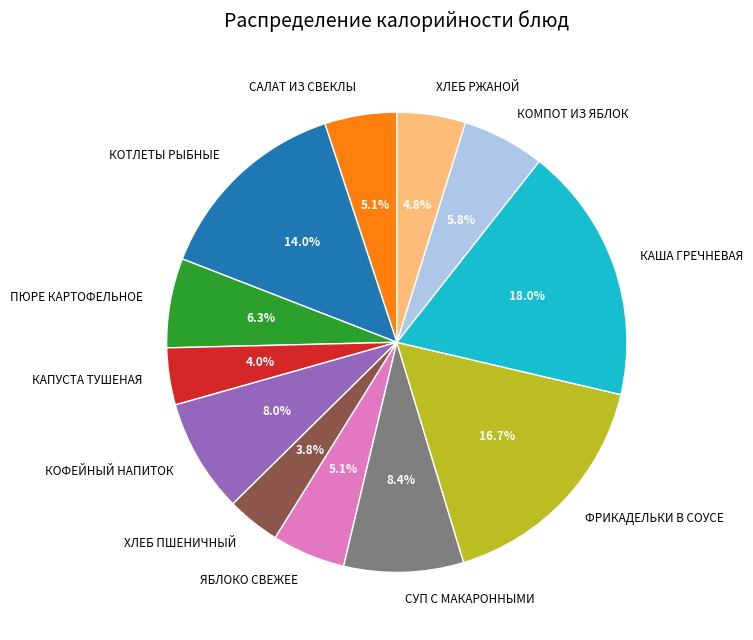

What is the largest slice in the pie chart?

КАША ГРЕЧНЕВАЯ